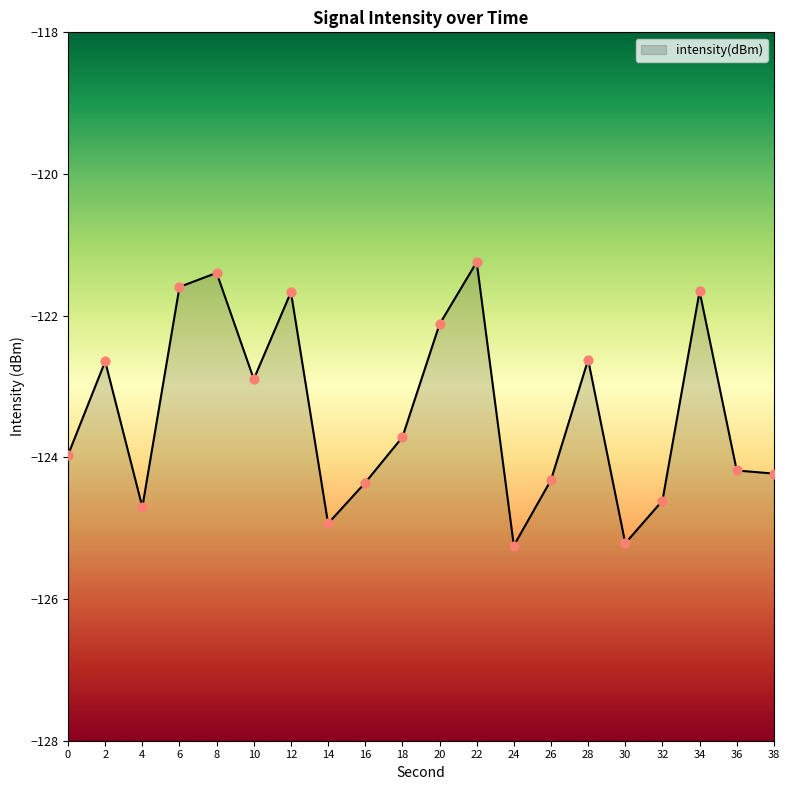

What is the change in value from 34 to 36?

-2.5